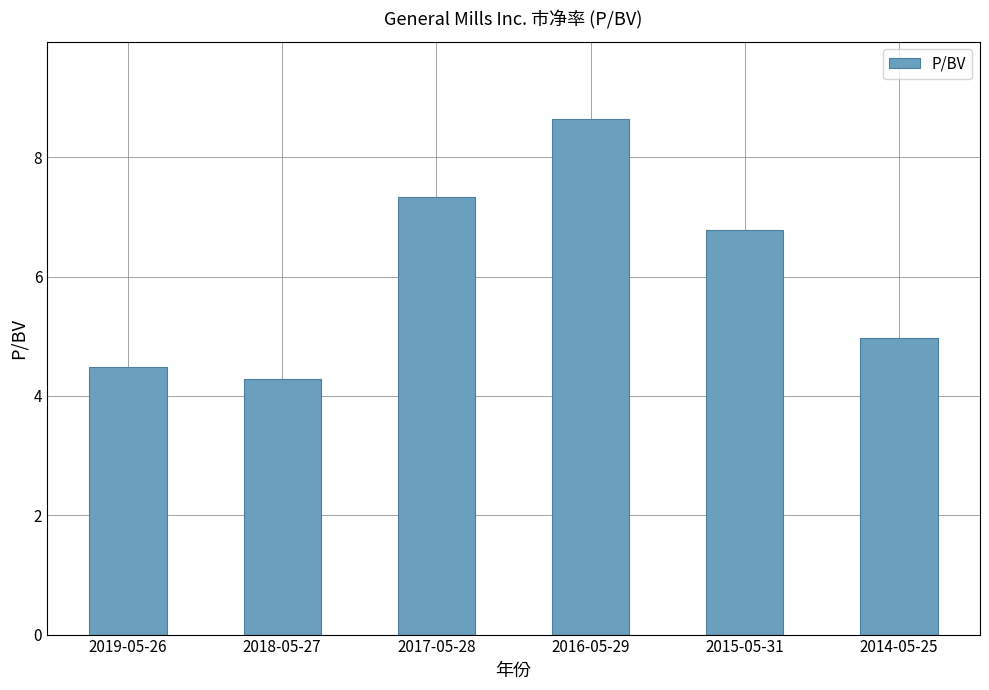

Rank the categories by value from highest to lowest.

2016-05-29, 2017-05-28, 2015-05-31, 2014-05-25, 2019-05-26, 2018-05-27